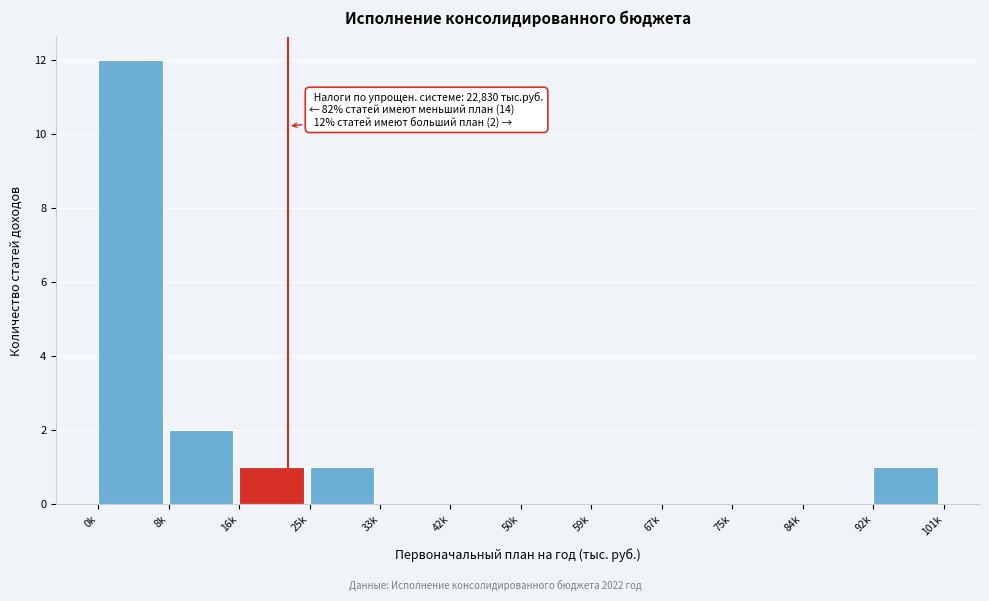

Reading left to right, what are all the values shown in this chart?

0k=12	8k=2	16k=1	25k=1	33k=0	42k=0	50k=0	59k=0	67k=0	75k=0	84k=0	92k=1